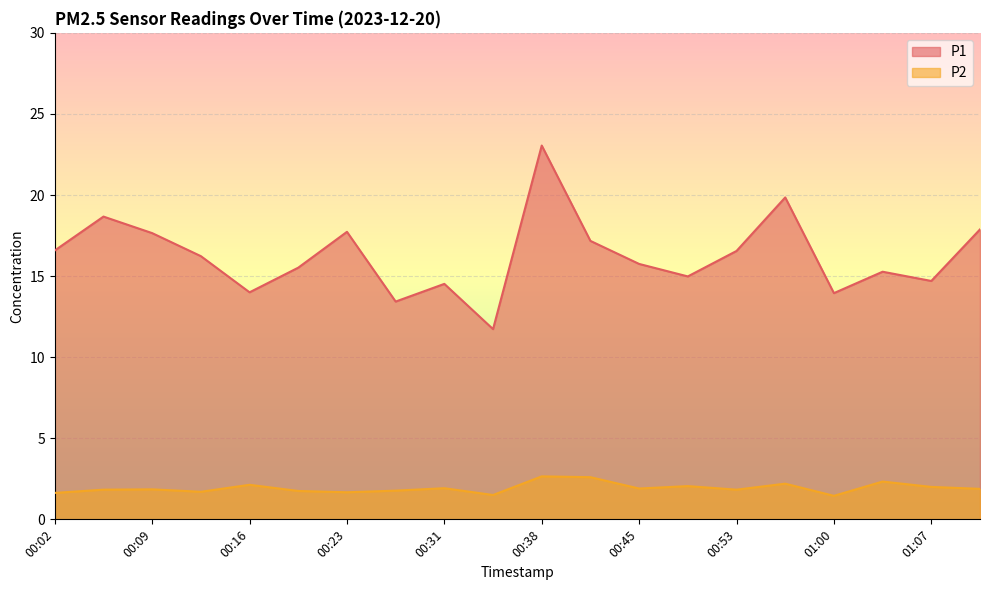

Which has a higher value, 00:13 or 00:27?

00:13